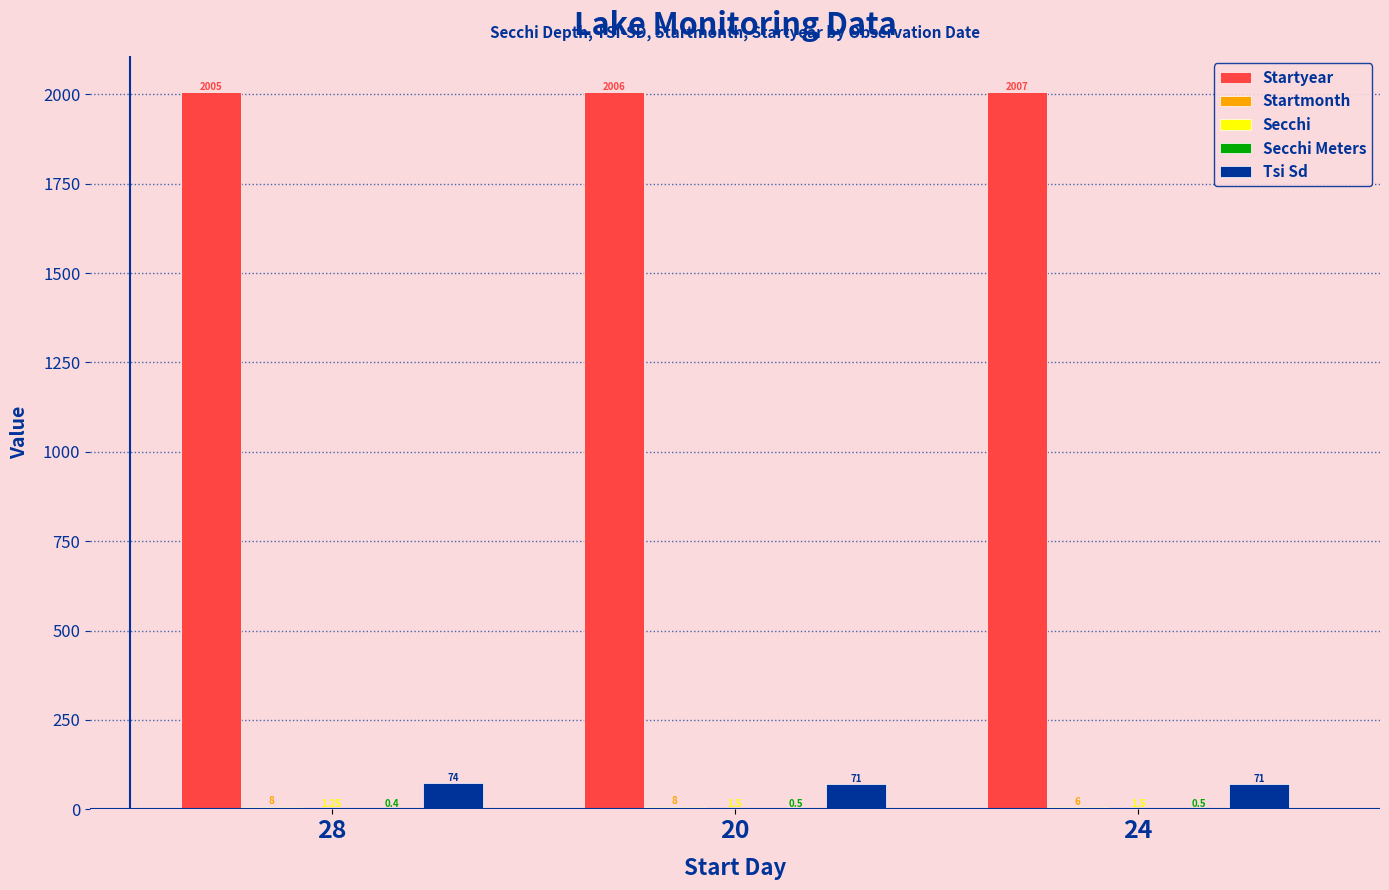

Which series has the largest total across all categories?

Startyear